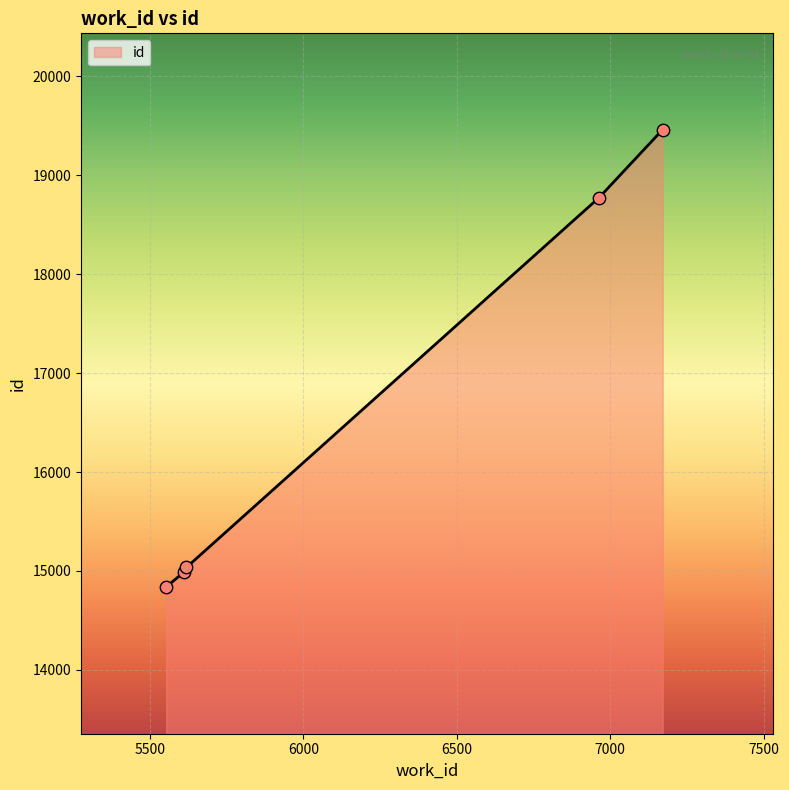

What is the average value?

16621